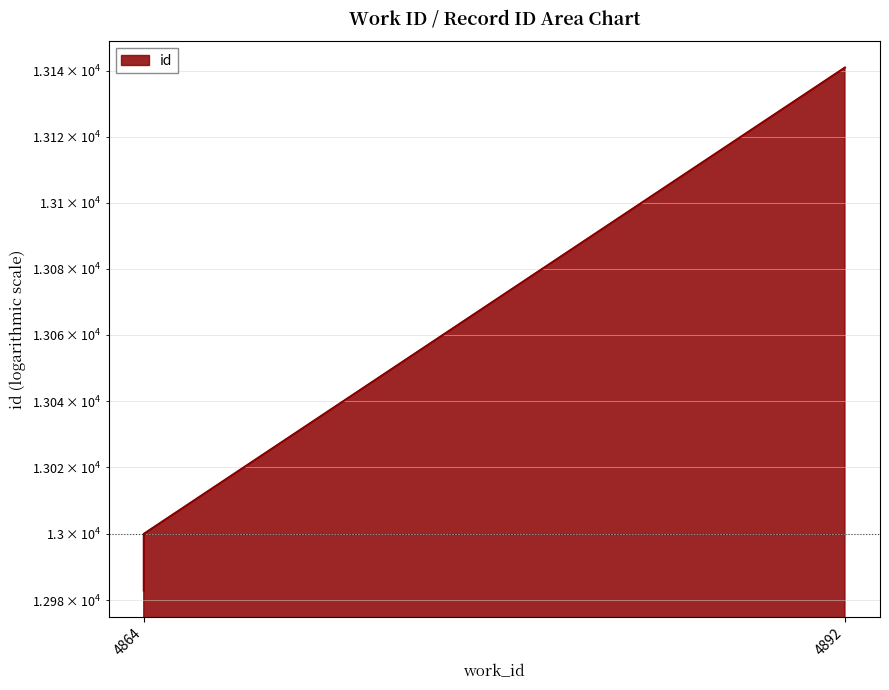

Where is the data nearest to the value 13062?

4864